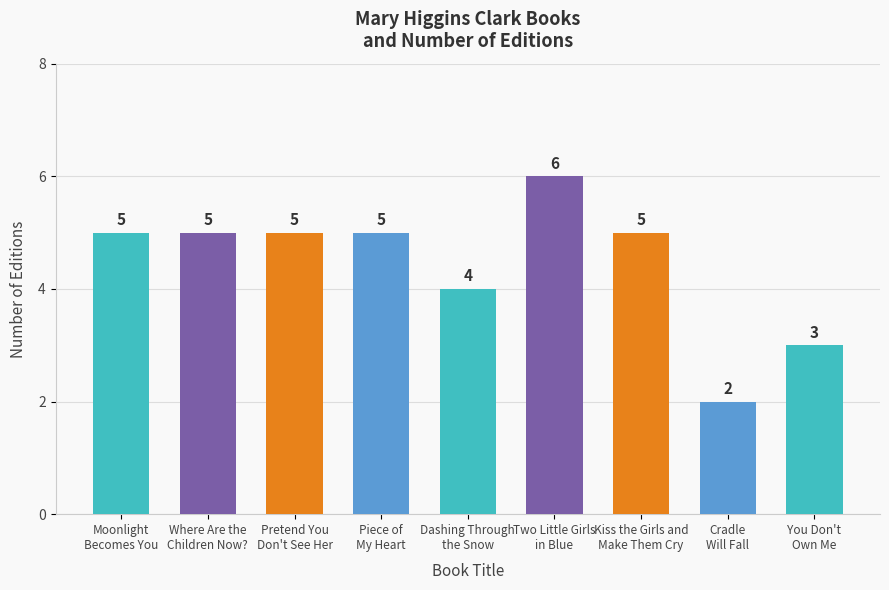

What is the label of the 9th bar from the left?

You Don't
Own Me